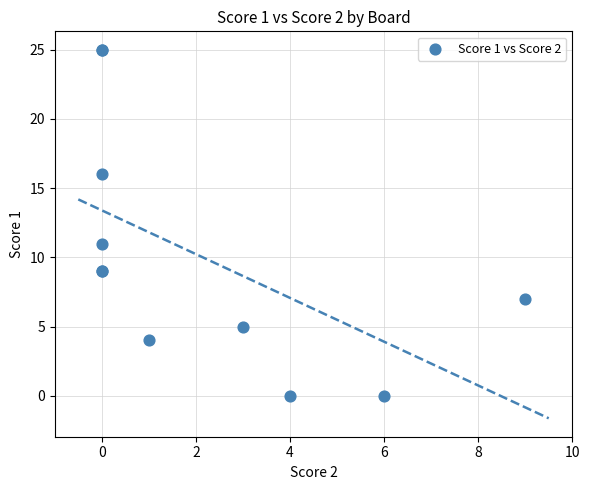

What Y value in the scatter plot is closest to 12?

11